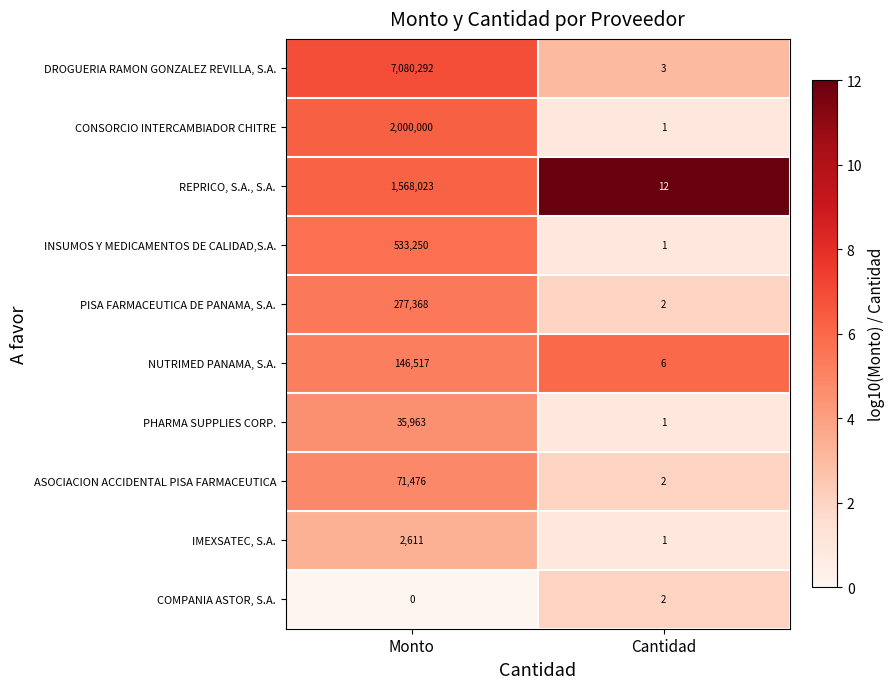

What is the difference between the highest and lowest values at Cantidad?

11